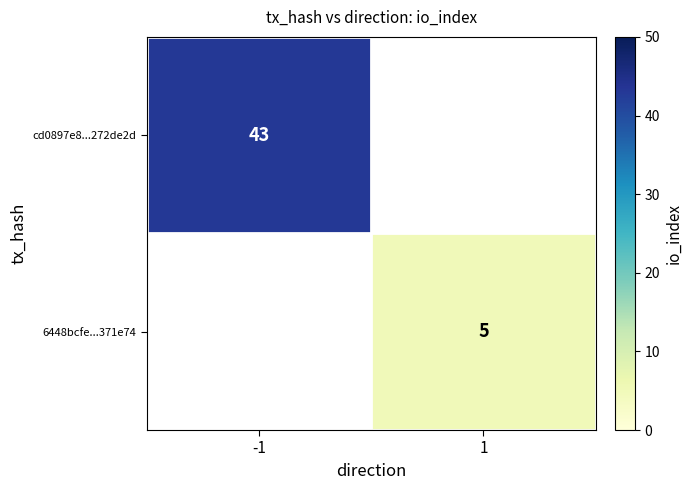

Is the value of 6448bcfe...371e74 at 1 greater than the value of cd0897e8...272de2d at -1?

No